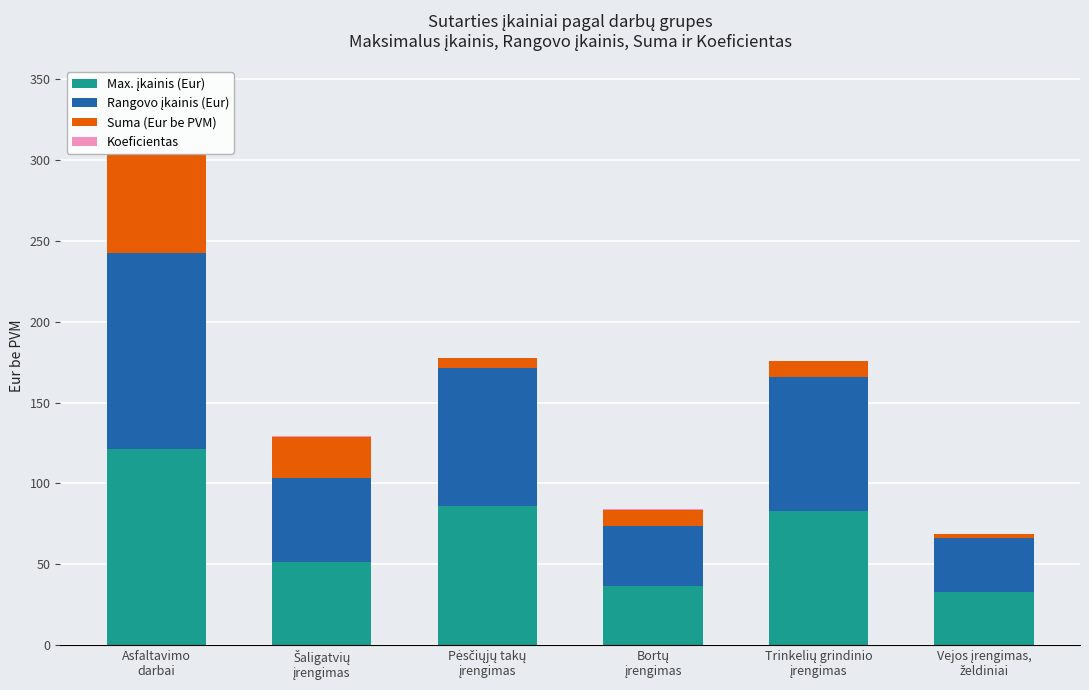

At which label does Max. įkainis (Eur) first exceed 82?

Asfaltavimo
darbai